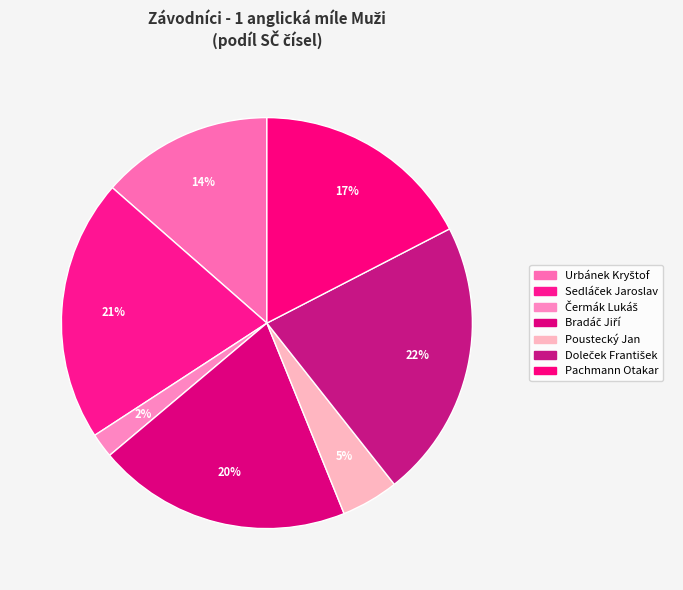

Count the number of slices in the pie.

7